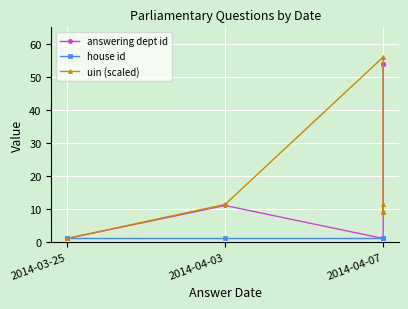

Rank the series by their maximum value, from highest to lowest.

uin (scaled), answering dept id, house id